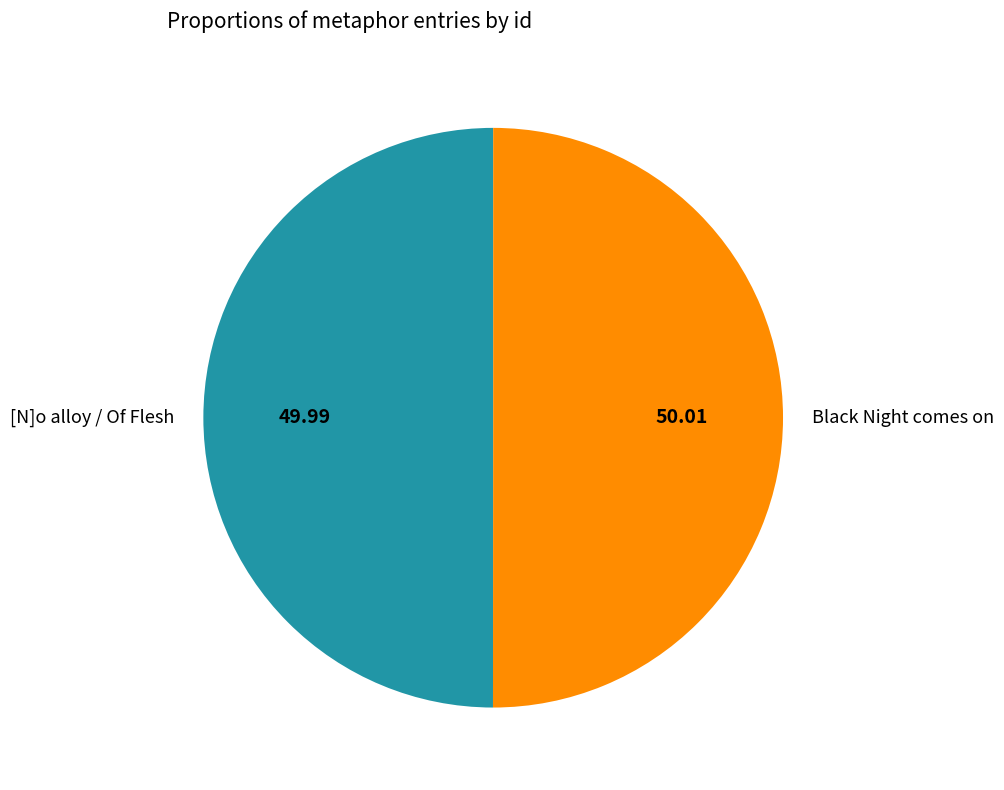

Do Black Night comes on and [N]o alloy / Of Flesh together represent more than half of the pie?

Yes